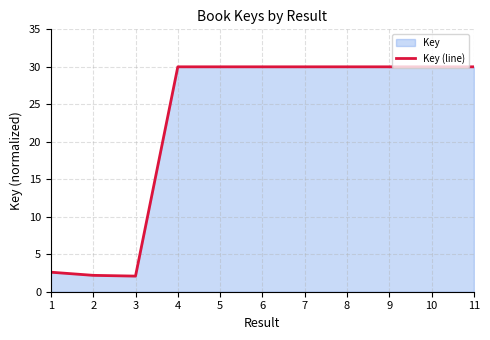

At which label is the value closest to 16?

1